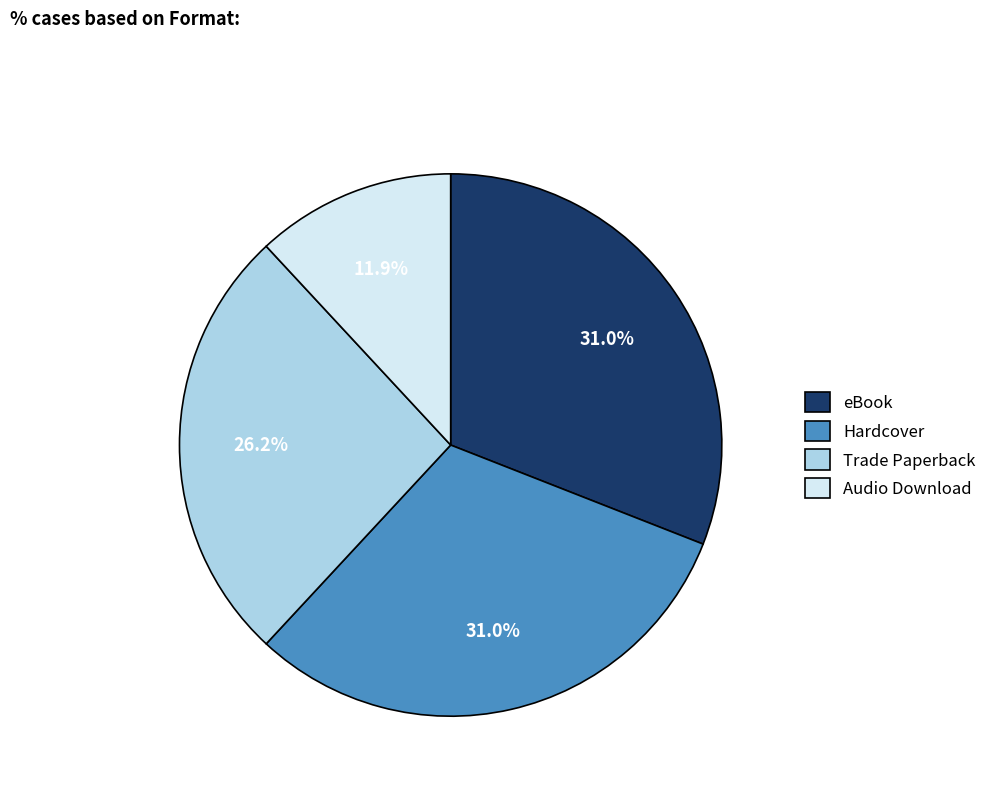

Is there a majority slice in this chart?

No